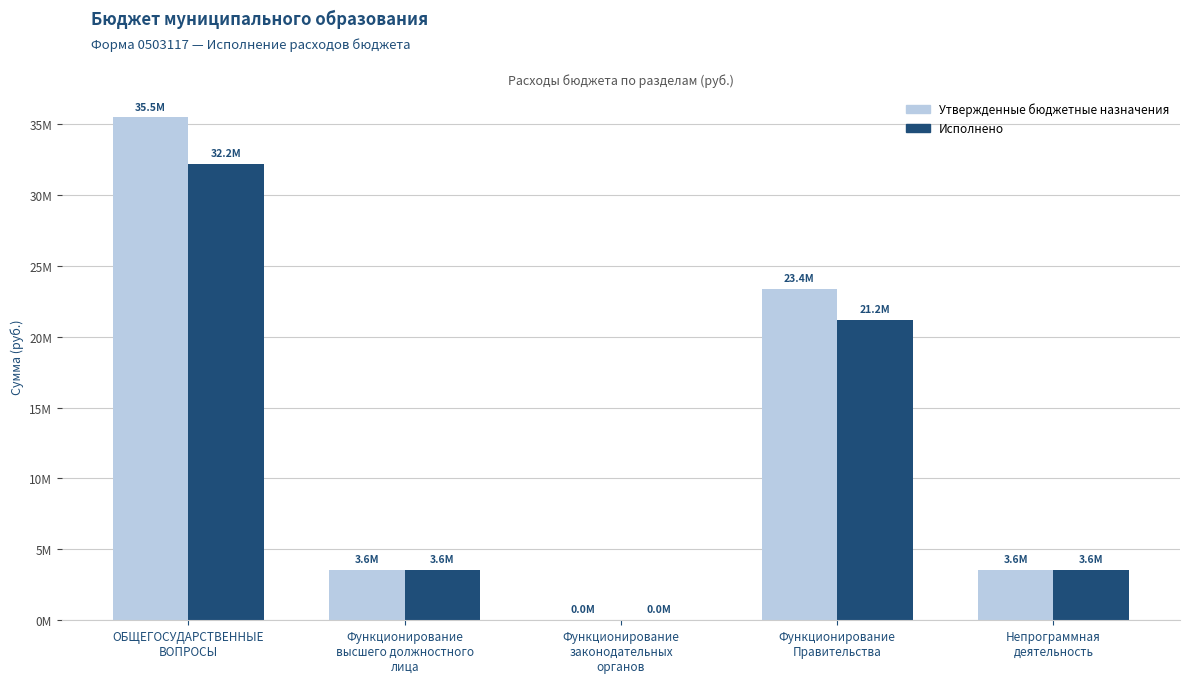

Are the bars horizontal?

No